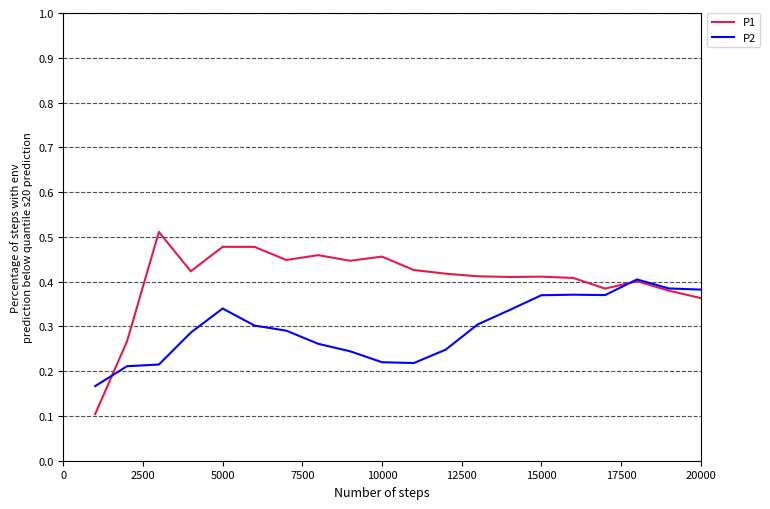

Rank the series by their average value, from lowest to highest.

P2, P1